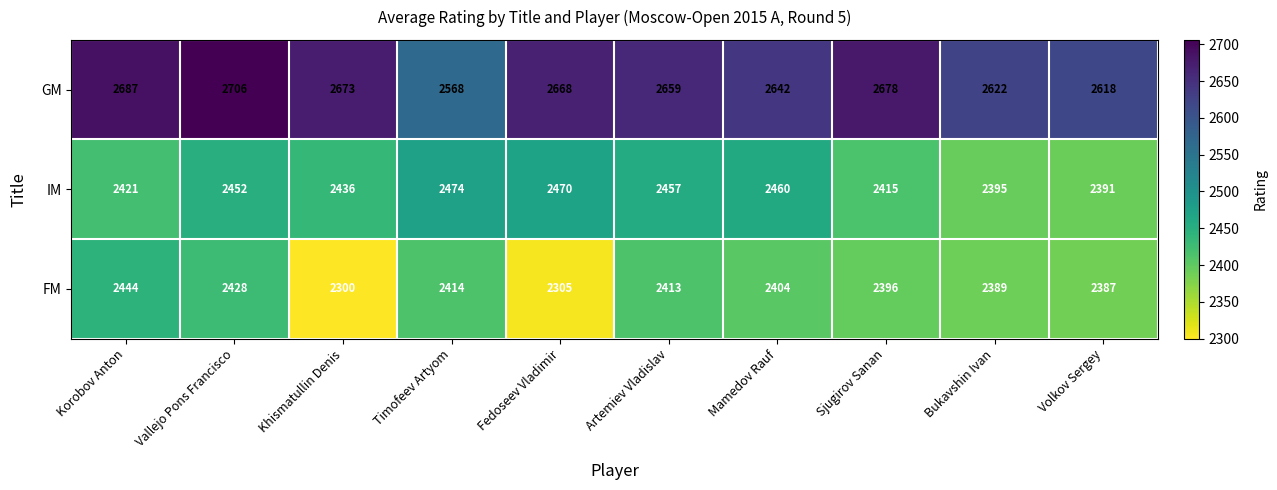

What is the sum of the GM values at Vallejo Pons Francisco and Artemiev Vladislav?

5365